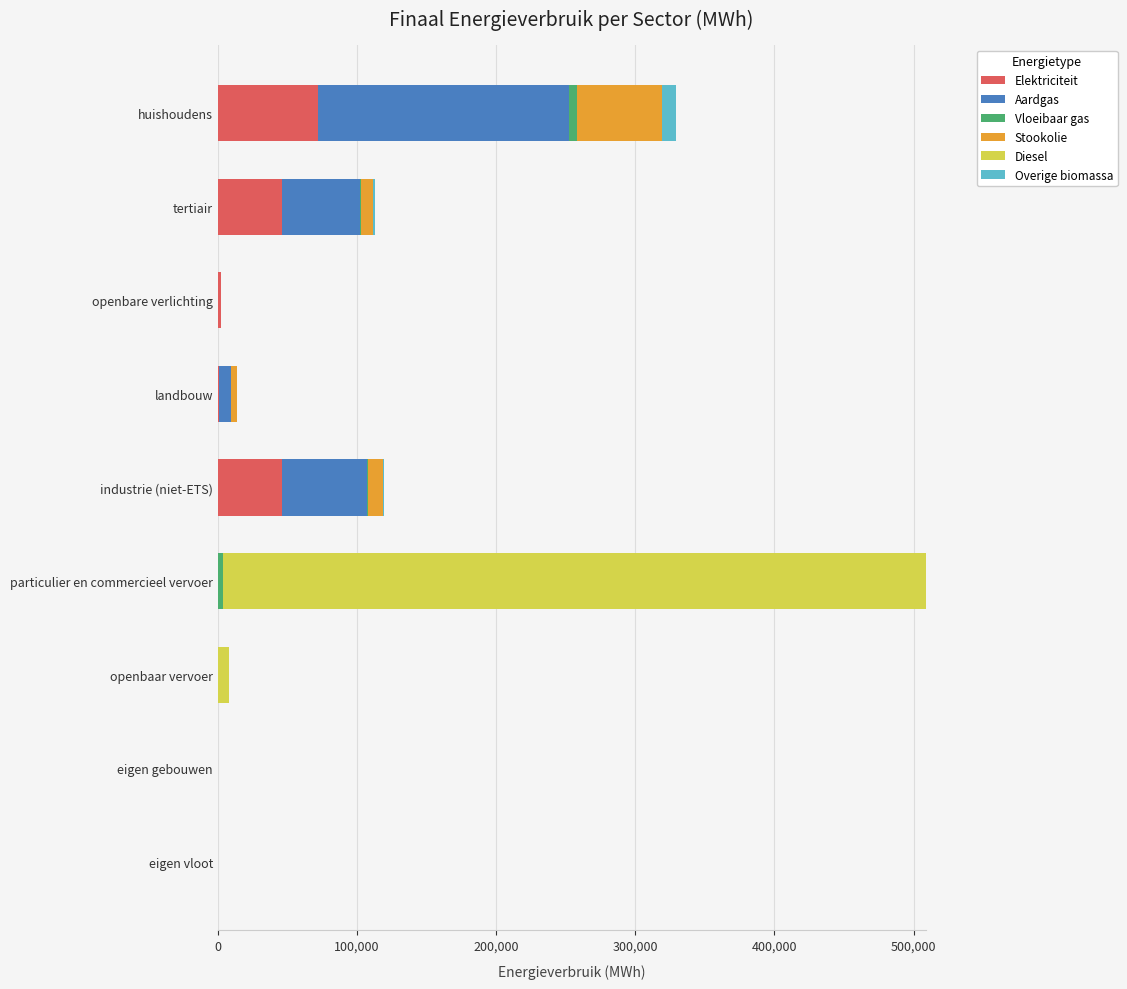

How many values in the Elektriciteit series exceed 876?

5